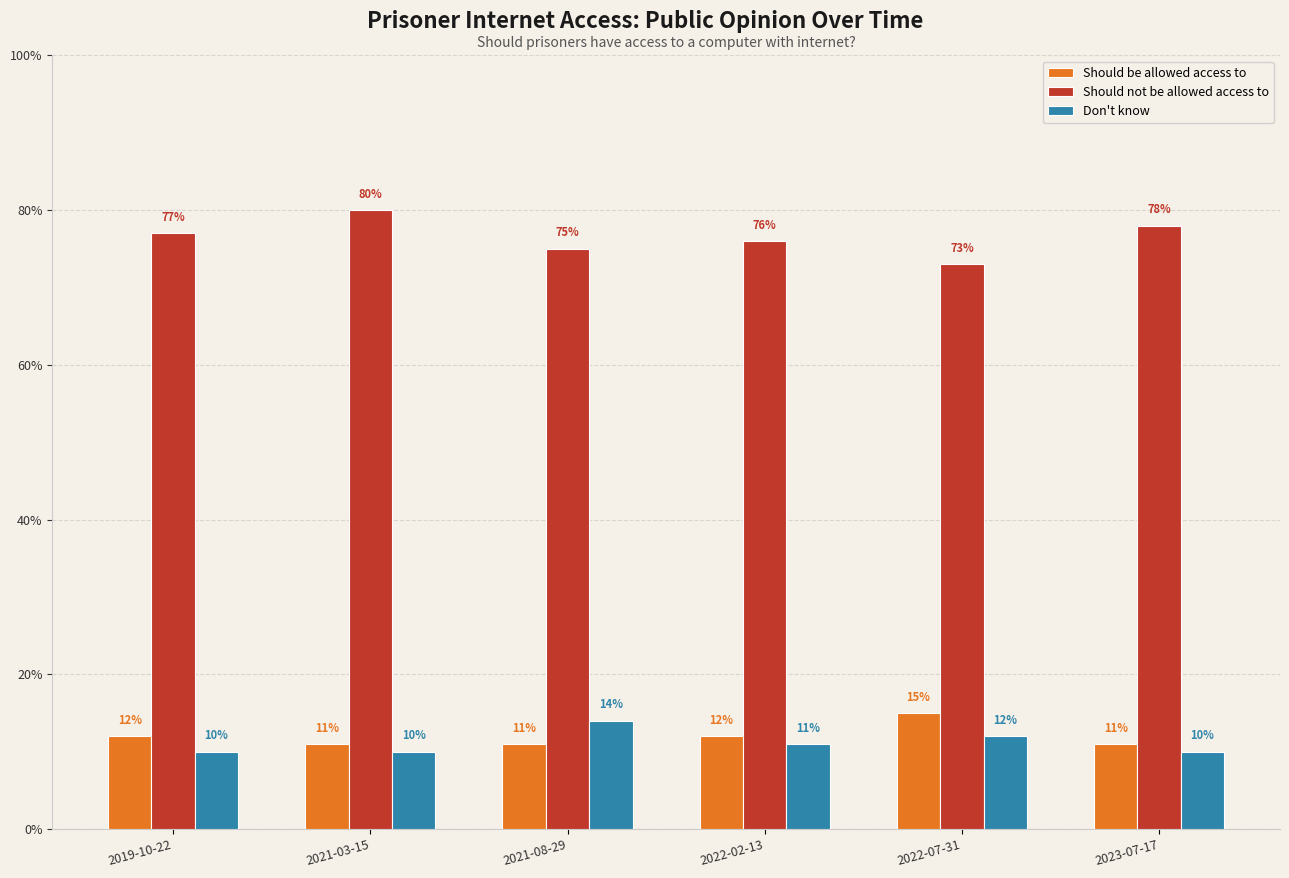

Are the bars horizontal?

No